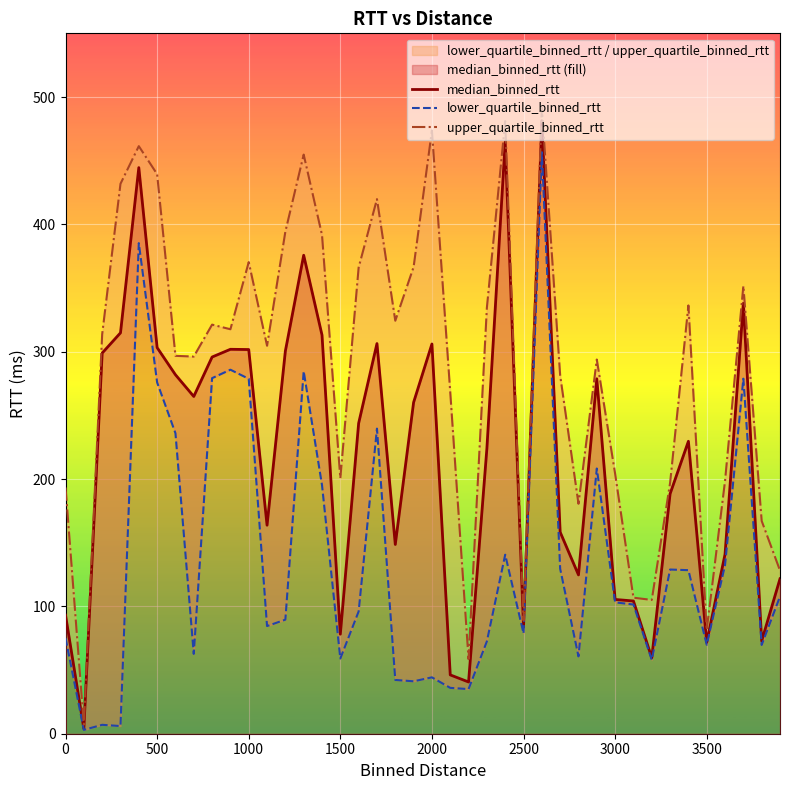

What is the value of the median_binned_rtt point at the 4th from the left?

314.8